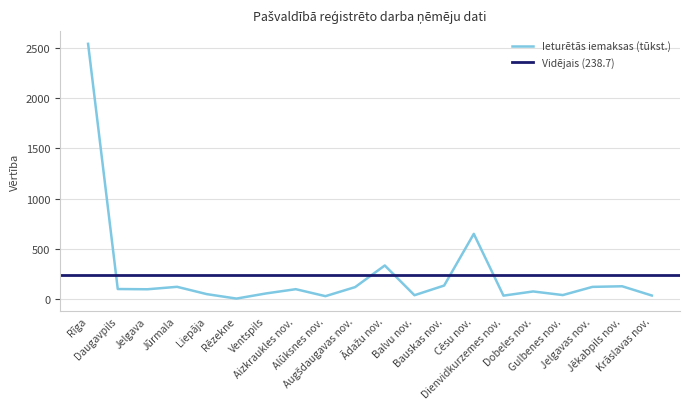

Rank the categories by value from lowest to highest.

Rēzekne, Alūksnes nov., Dienvidkurzemes nov., Krāslavas nov., Balvu nov., Gulbenes nov., Liepāja, Ventspils, Dobeles nov., Jelgava, Aizkraukles nov., Daugavpils, Augšdaugavas nov., Jelgavas nov., Jūrmala, Jēkabpils nov., Bauskas nov., Ādažu nov., Cēsu nov., Rīga